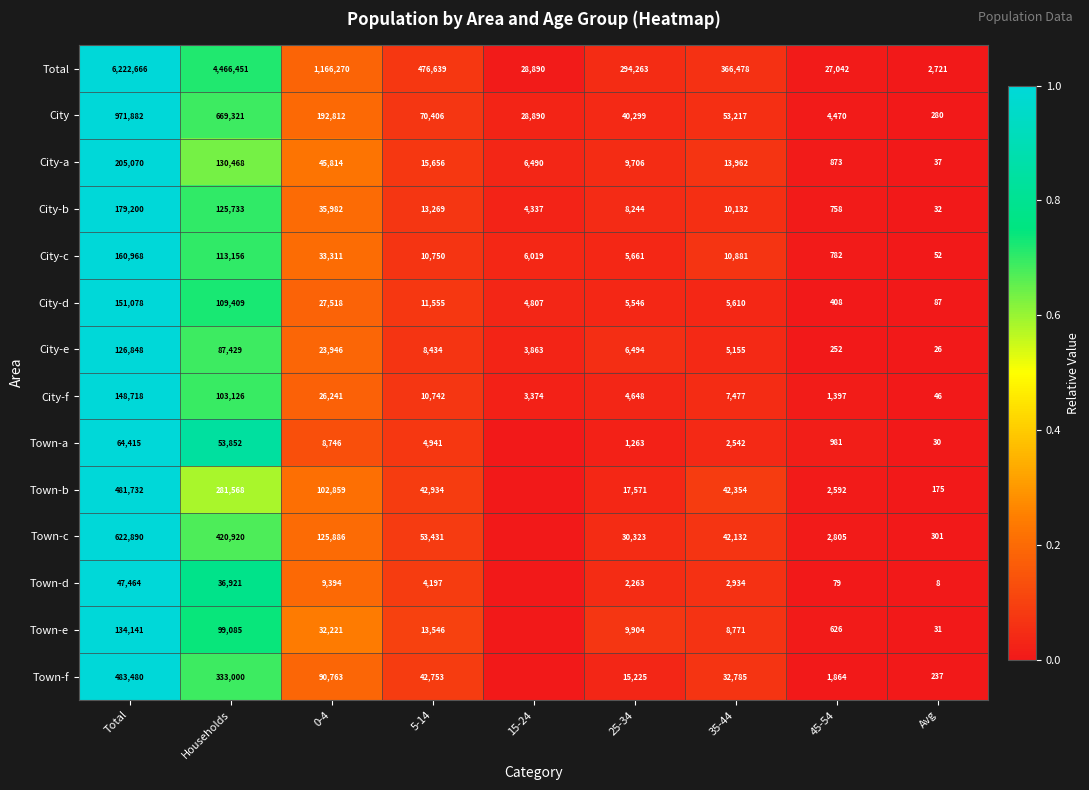

What is the difference between the maximum and minimum values in the City-f series?

148672